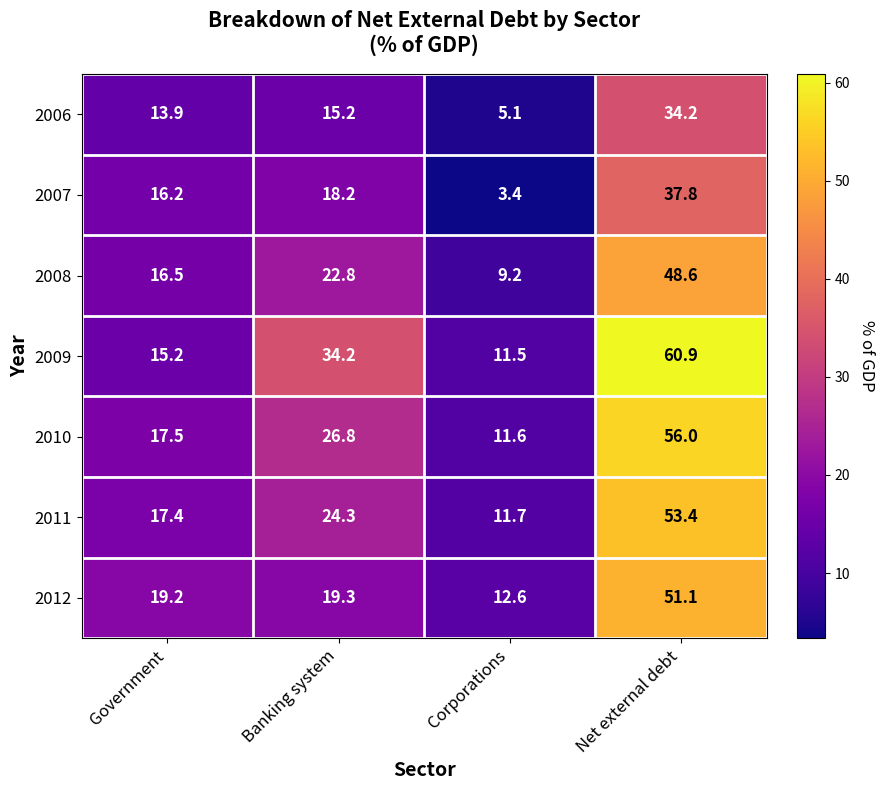

Rank the series by their maximum value, from lowest to highest.

2006, 2007, 2008, 2012, 2011, 2010, 2009